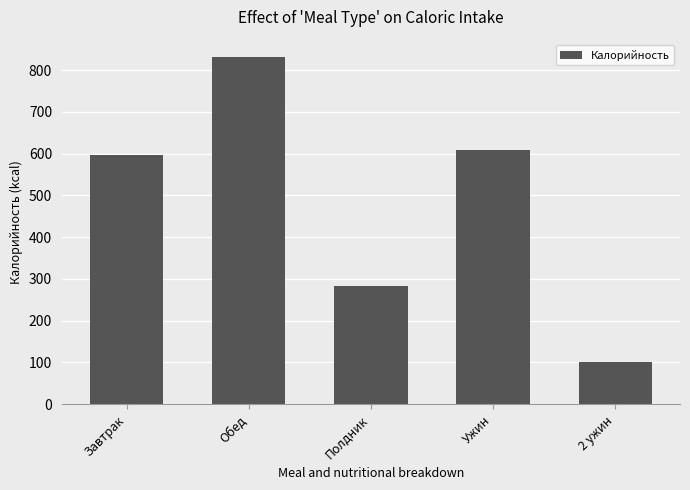

List the labels in order of value, smallest first.

2 ужин, Полдник, Завтрак, Ужин, Обед